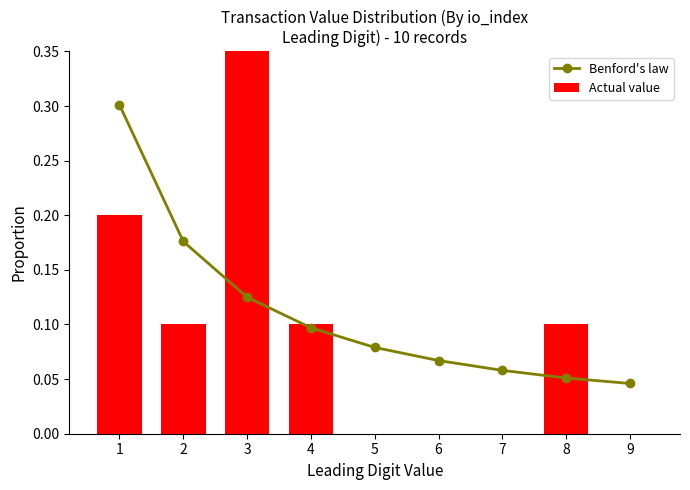

The Benford's law series shows 0.1 at 6. True or false?

True